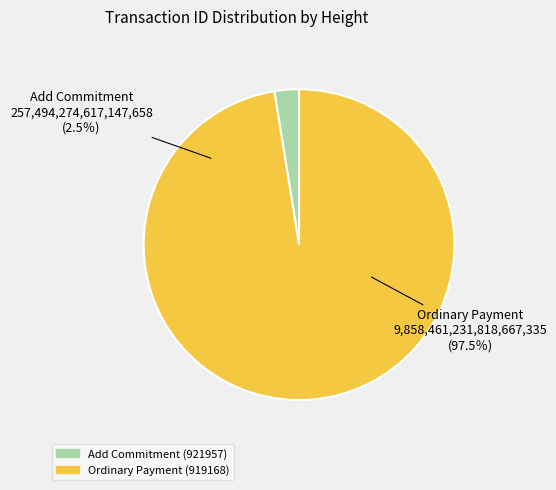

Which slice represents more than half of the pie?

Ordinary Payment (919168)